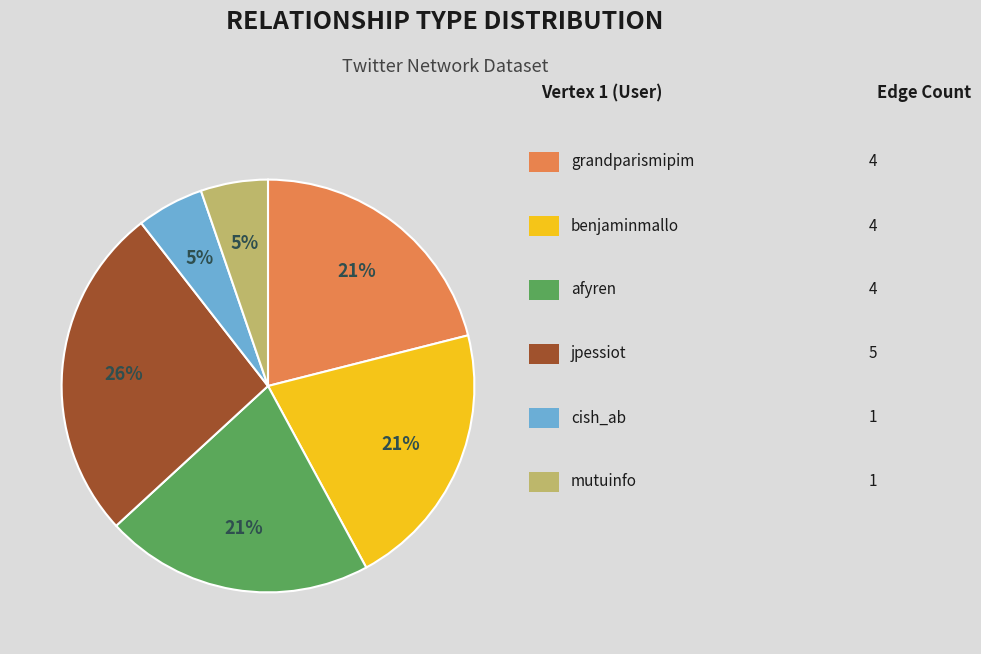

To the nearest percent, what is the average slice percentage?

17%